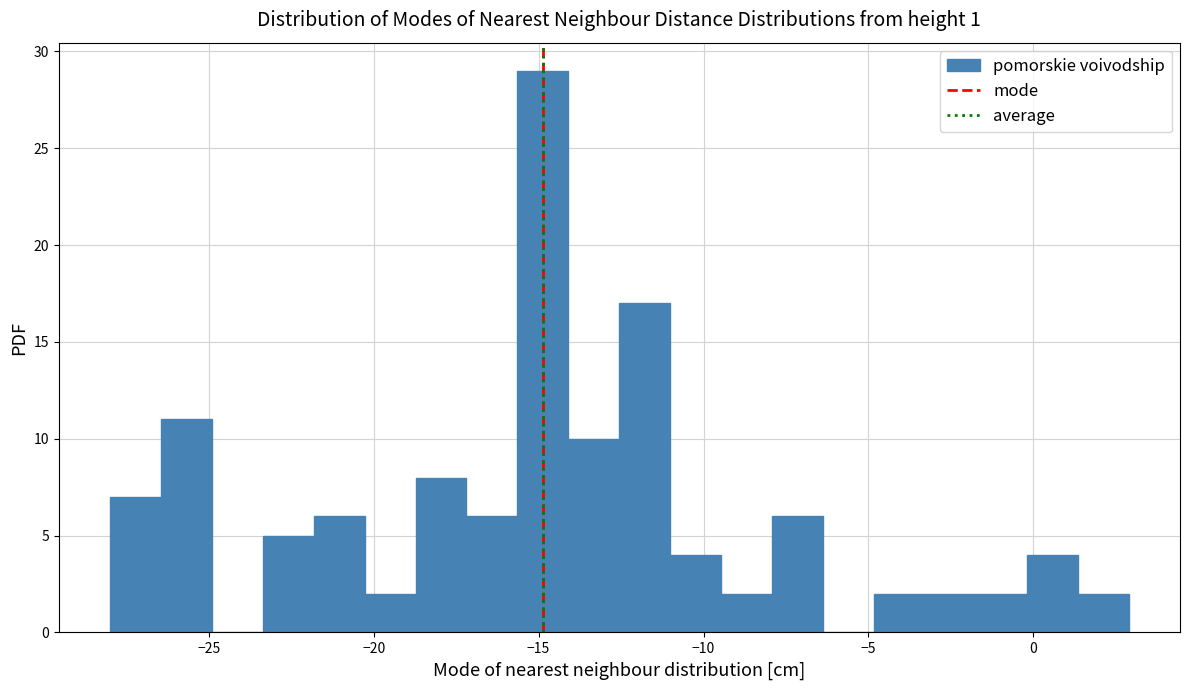

Around what value on the x-axis is the tallest bar? Give the approximate position of its centre, as read against the axis.

-15.0